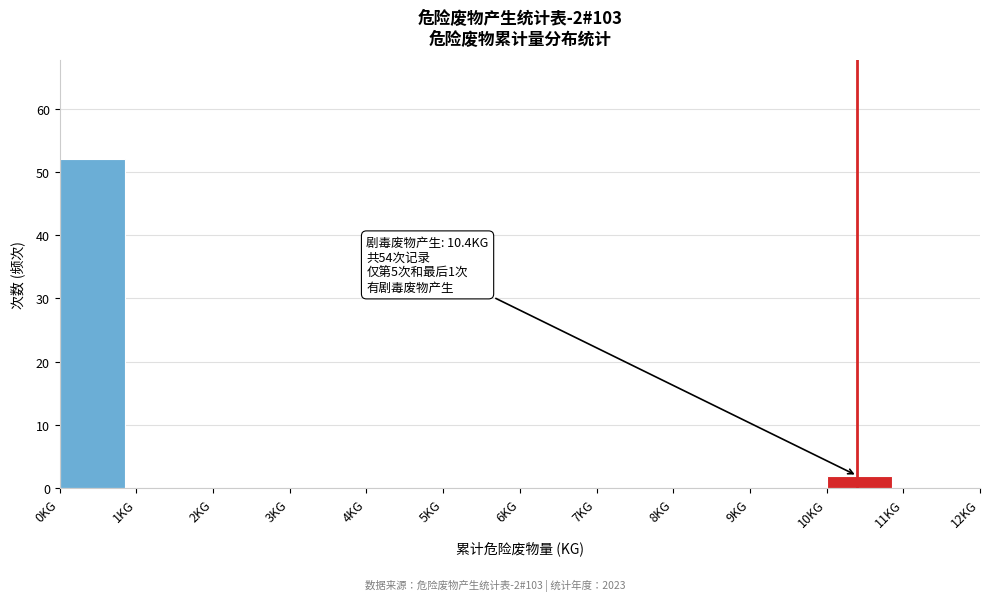

Over which range of the x-axis is the bar tallest?

0 to 1